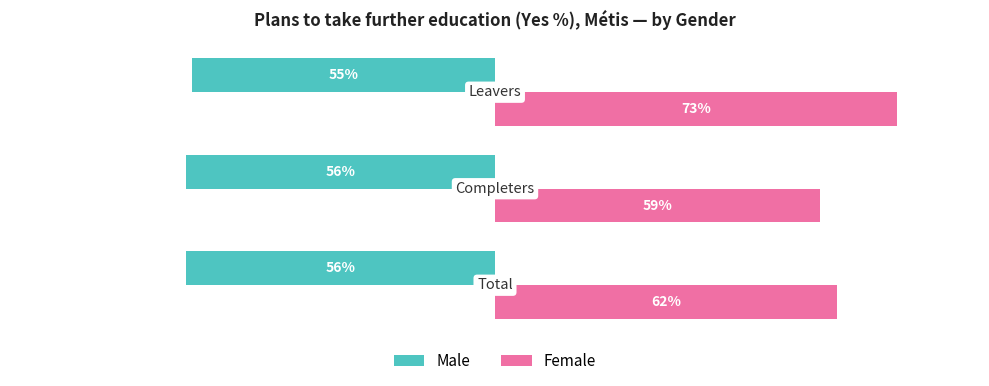

Which series has the largest total across all categories?

Female